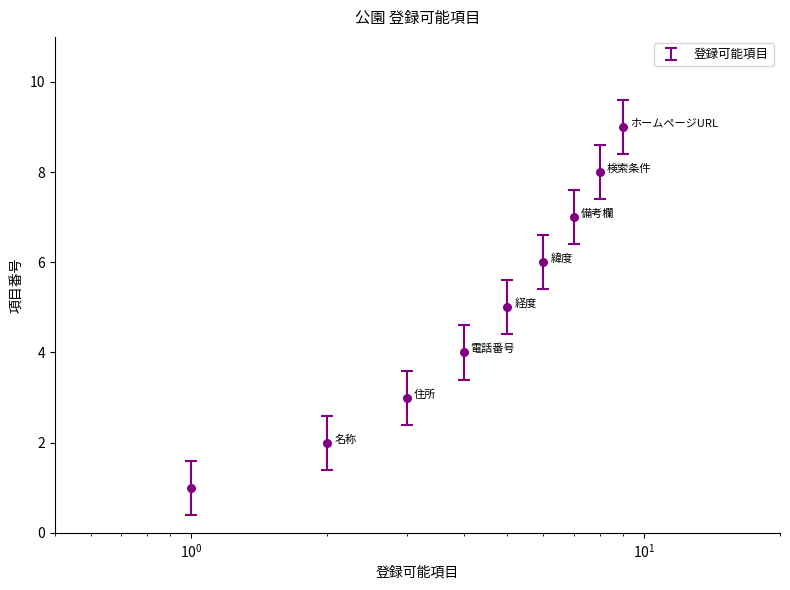

Which has a higher value, 検索条件 or 表示順?

検索条件